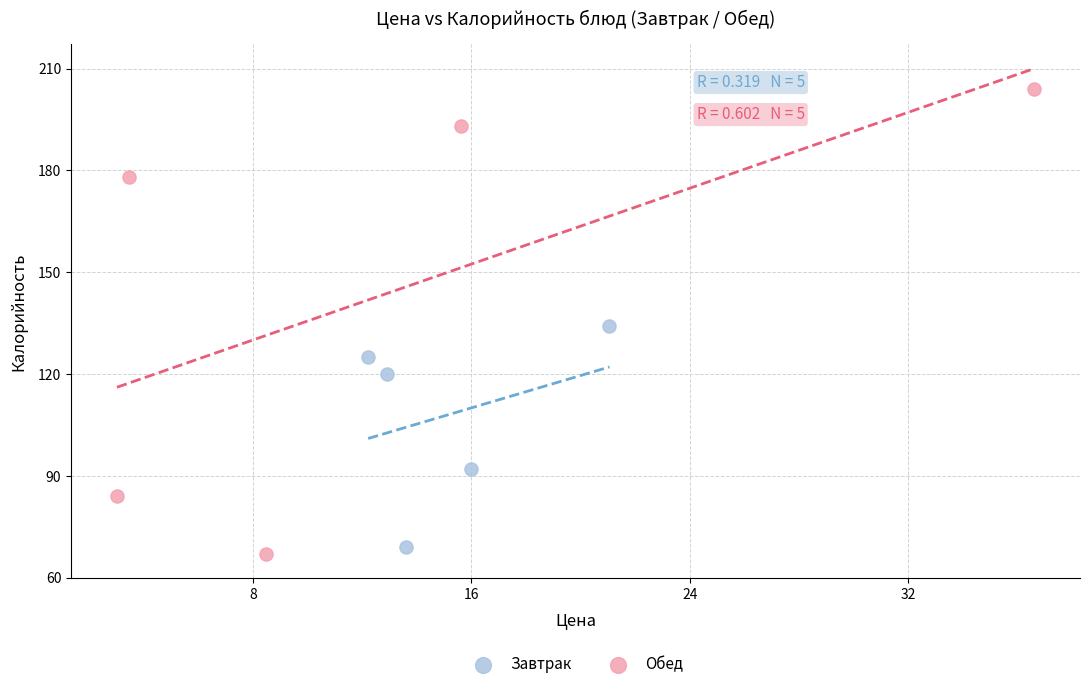

Which series reaches the maximum Y coordinate?

Обед